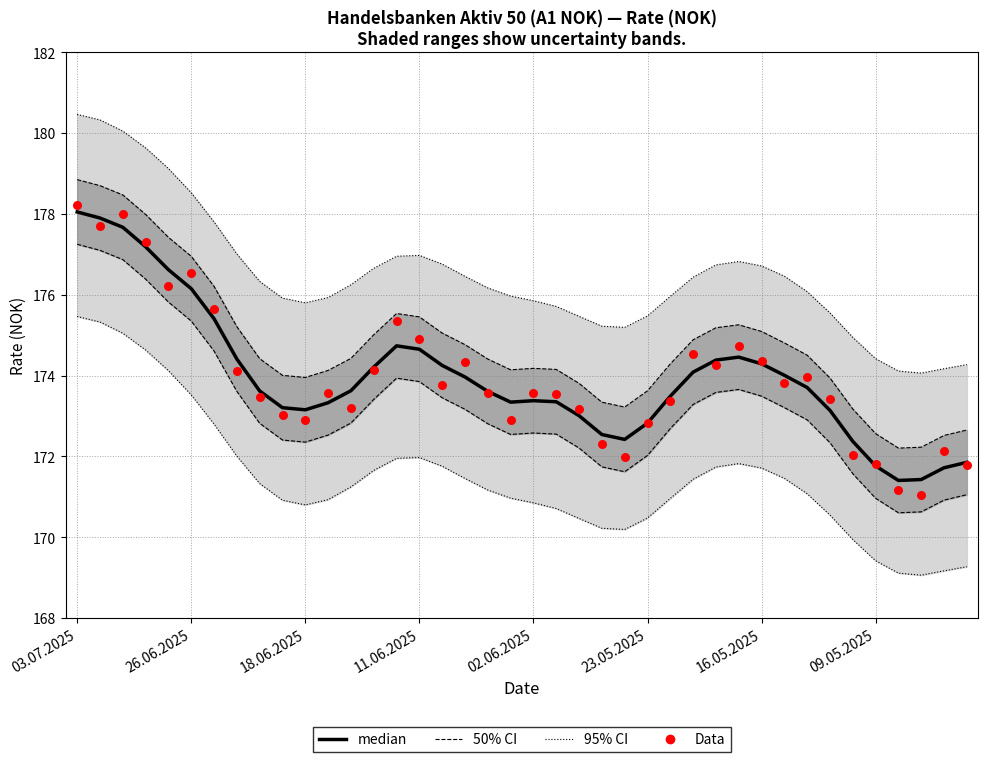

Which series has the largest total across all categories?

median